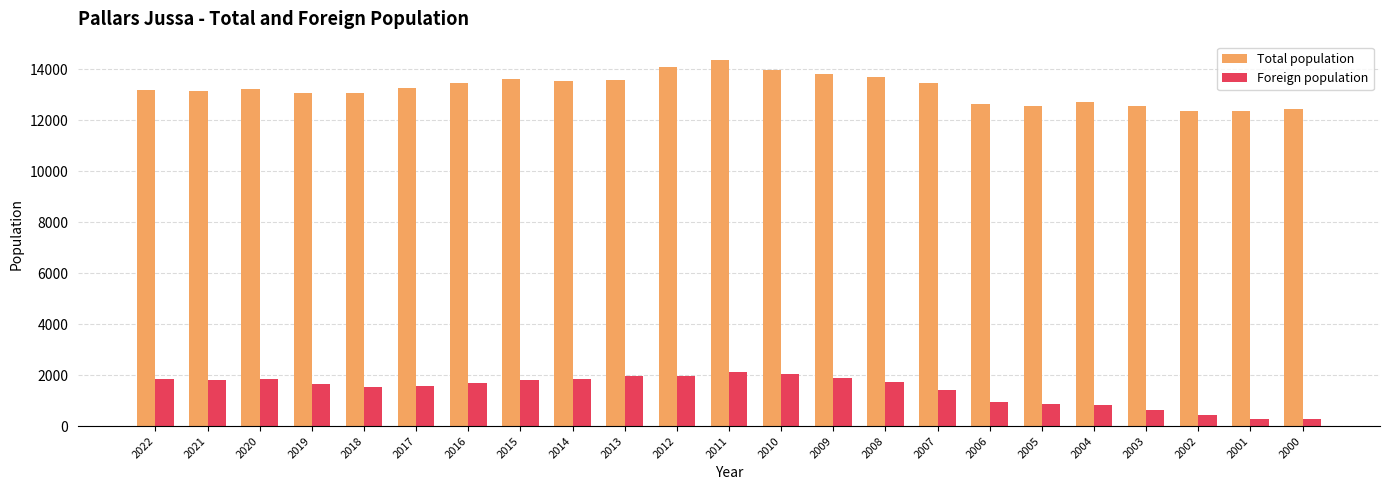

What is the average value of the Total population series?

13236